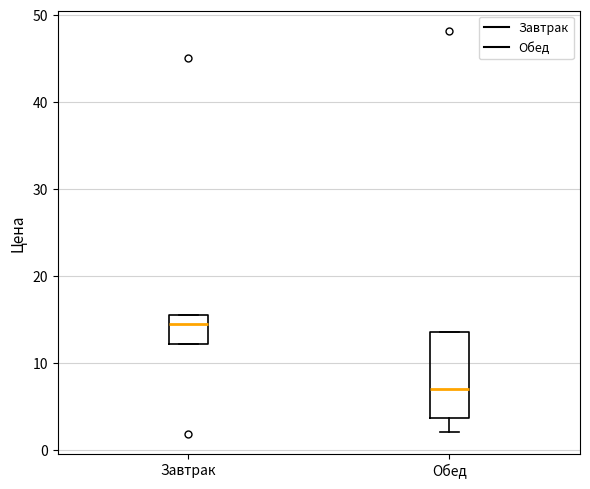

Reading left to right, read every box against the y-axis: the position of its median line, the range the box covers, and the ends of its whiskers. The values are not printed on the chart, so give them approximately, as read against the axis.

Завтрак: median 14, box 12 to 16, whiskers 12 to 16
Обед: median 7, box 4 to 14, whiskers 2 to 14